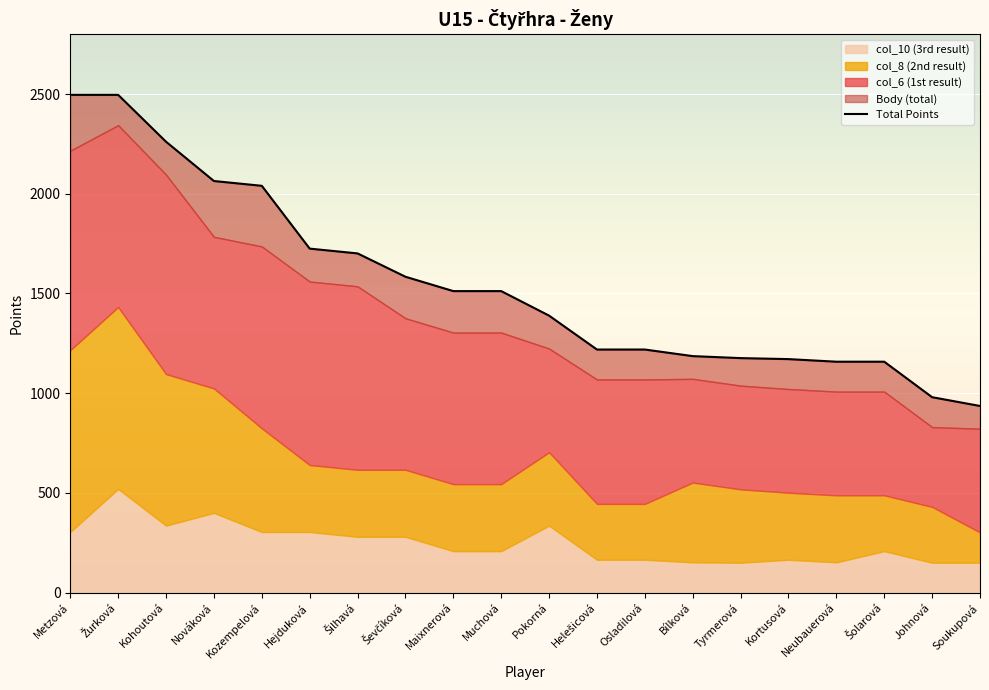

Where does the data first go above 1512?

Metzová